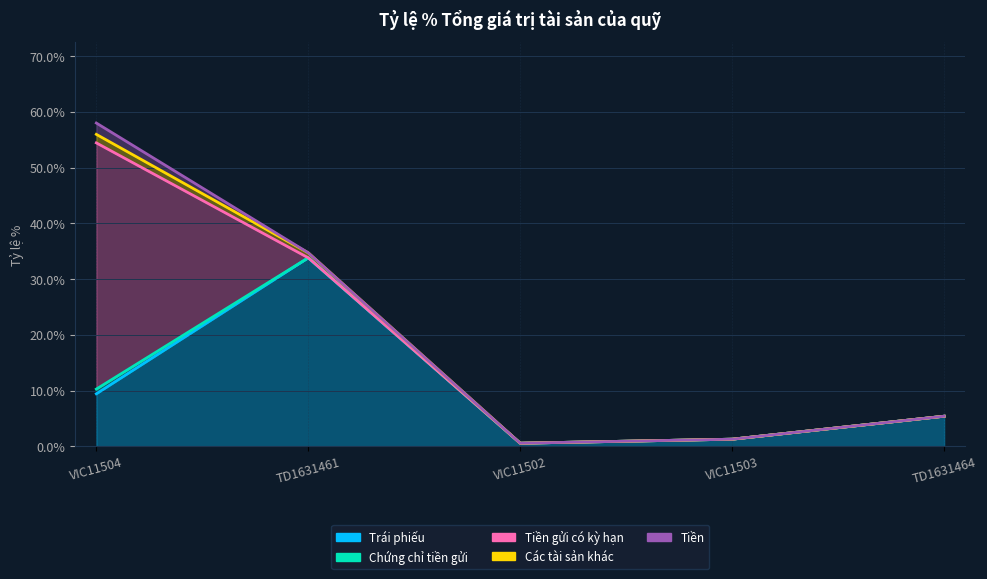

Which series has the largest range (max minus min)?

Tiền gửi có kỳ hạn